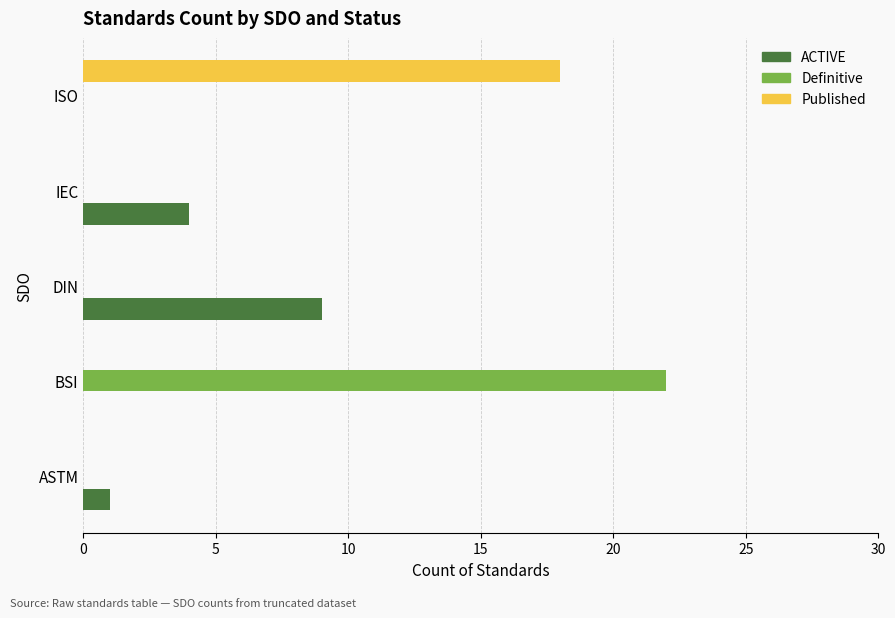

Between ASTM and IEC, which series saw the biggest shift?

ACTIVE